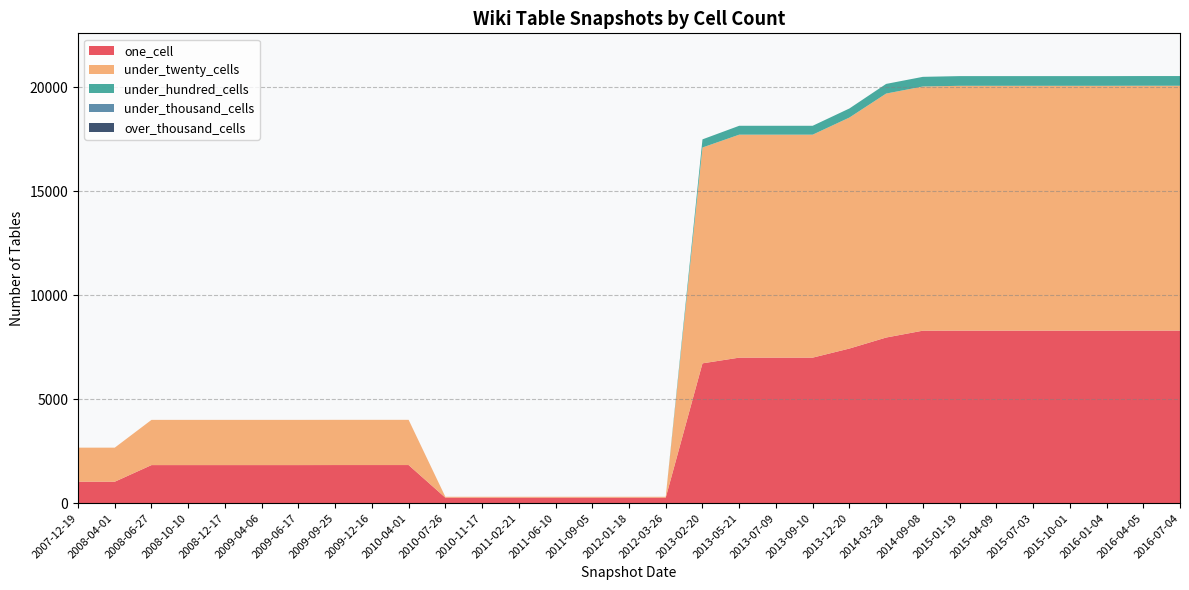

Reading left to right, extract all data points from this chart.

one_cell: 1031	1031	1830	1830	1830	1830	1830	1832	1832	1832	266	266	266	266	266	266	266	6720	6994	6994	6994	7431	7960	8290	8292	8292	8292	8292	8292	8294	8294
under_twenty_cells: 1637	1637	2173	2173	2173	2173	2173	2173	2173	2173	41	41	41	41	41	41	41	10373	10716	10716	10716	11102	11725	11735	11765	11765	11765	11765	11765	11766	11766
under_hundred_cells: 0	0	0	0	0	0	0	0	0	0	0	0	0	0	0	0	0	391	427	427	427	436	464	464	467	467	467	467	467	467	467
under_thousand_cells: 0	0	0	0	0	0	0	0	0	0	0	0	0	0	0	0	0	0	0	0	0	0	0	0	0	0	0	0	0	0	0
over_thousand_cells: 0	0	0	0	0	0	0	0	0	0	0	0	0	0	0	0	0	0	0	0	0	0	0	0	0	0	0	0	0	0	0